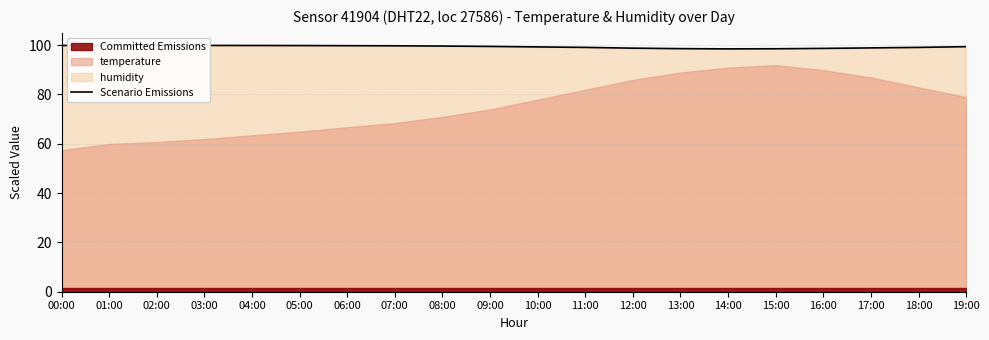

At which label is the value closest to 99?

11:00